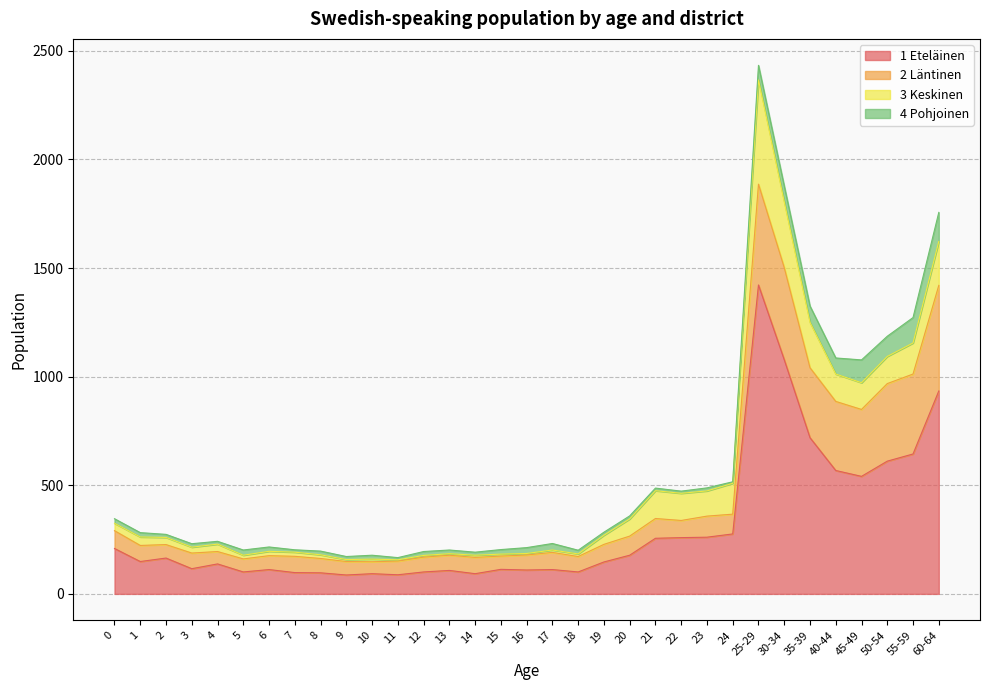

Rank the series at 20 from lowest to highest value.

4 Pohjoinen, 3 Keskinen, 2 Läntinen, 1 Eteläinen